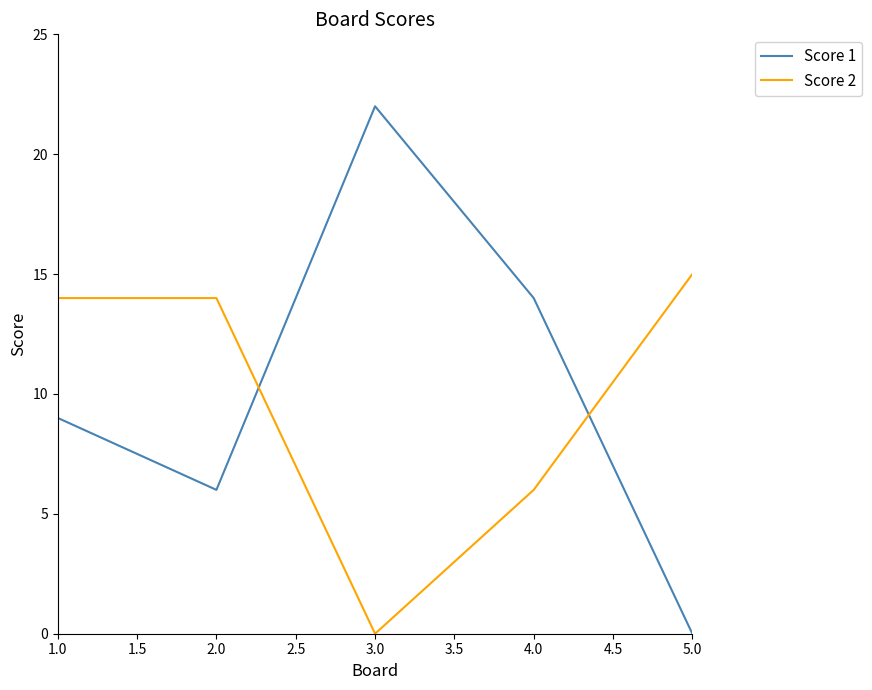

Does the chart display data point markers on the line(s)?

No